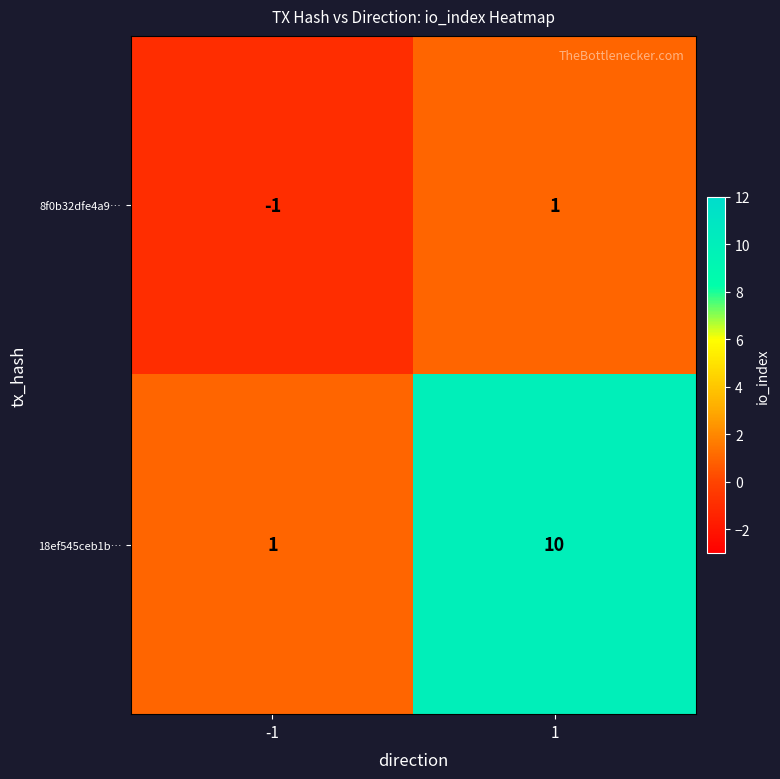

What is the maximum value shown in the chart?

10